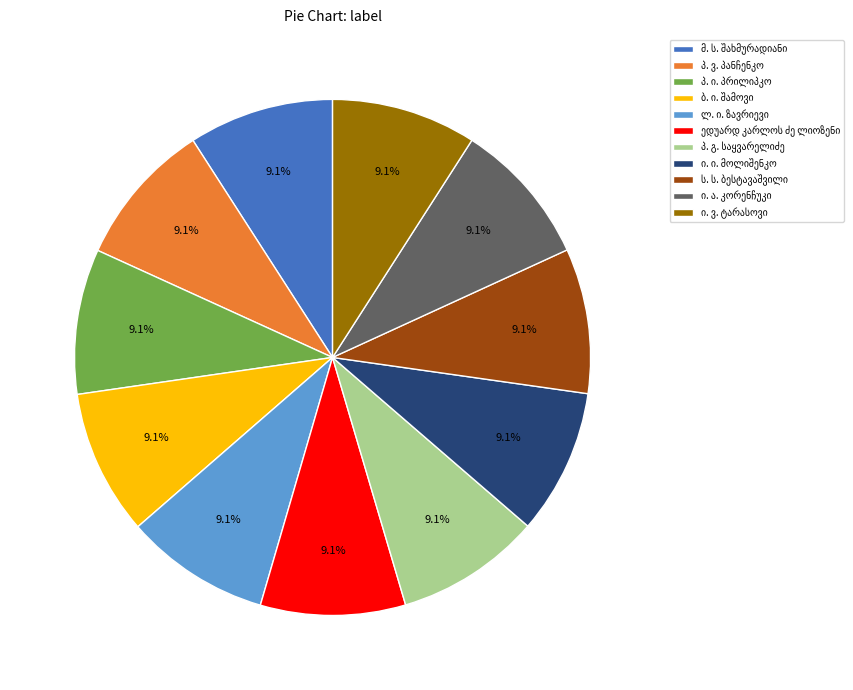

Is there a majority slice in this chart?

No